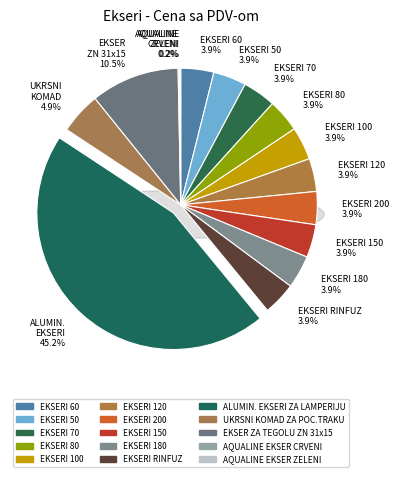

To the nearest percent, what is the combined percentage of EKSERI 50 and EKSERI 80?

8%